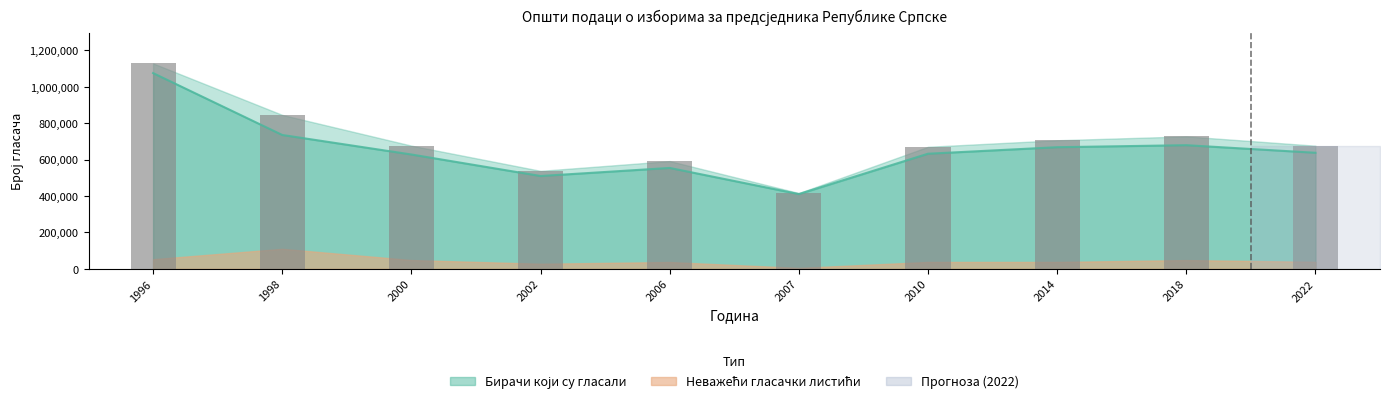

True or false: the data shows 679601 at 2018.

True